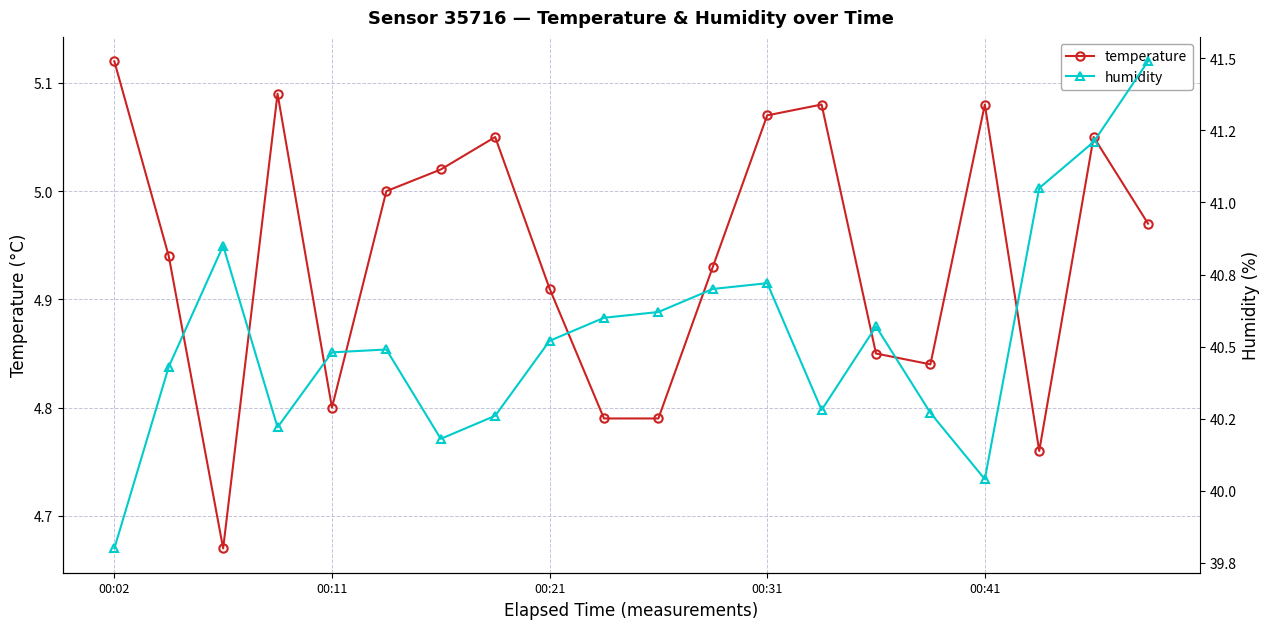

The humidity series shows 23.9 at 14. True or false?

False